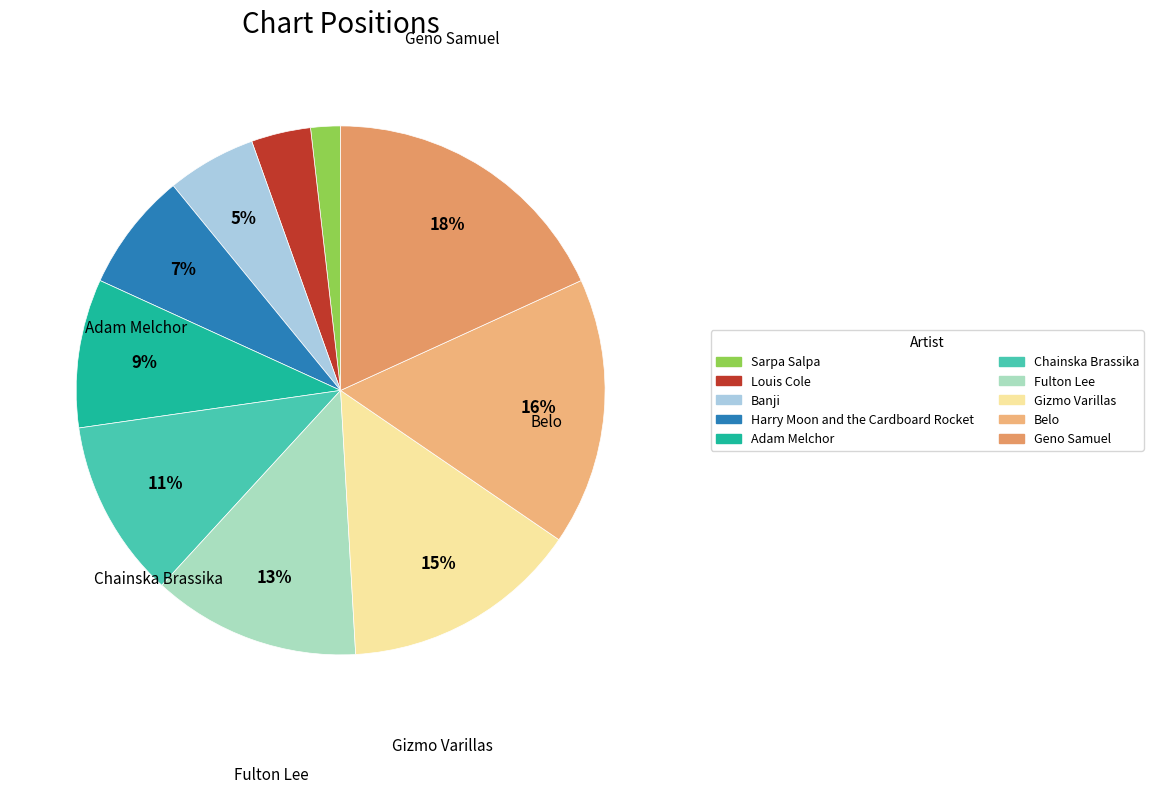

How much of the chart is everything except Sarpa Salpa?

98.2%